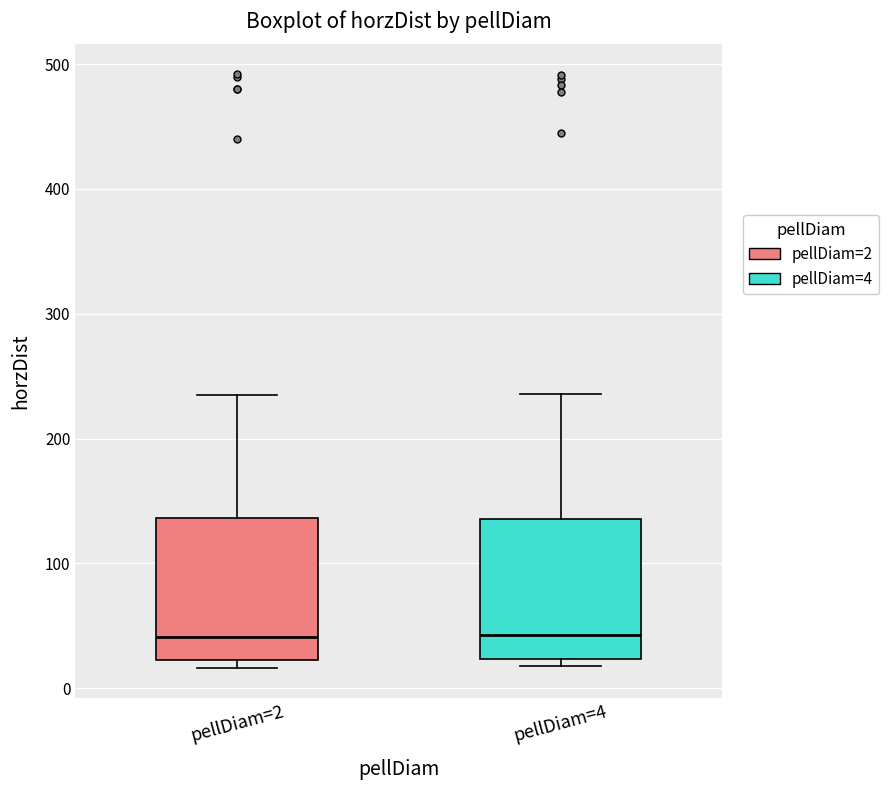

Where is the upper edge of the box for pellDiam=2 on the y-axis? The values are not printed on the chart, so give them approximately, as read against the axis.

140